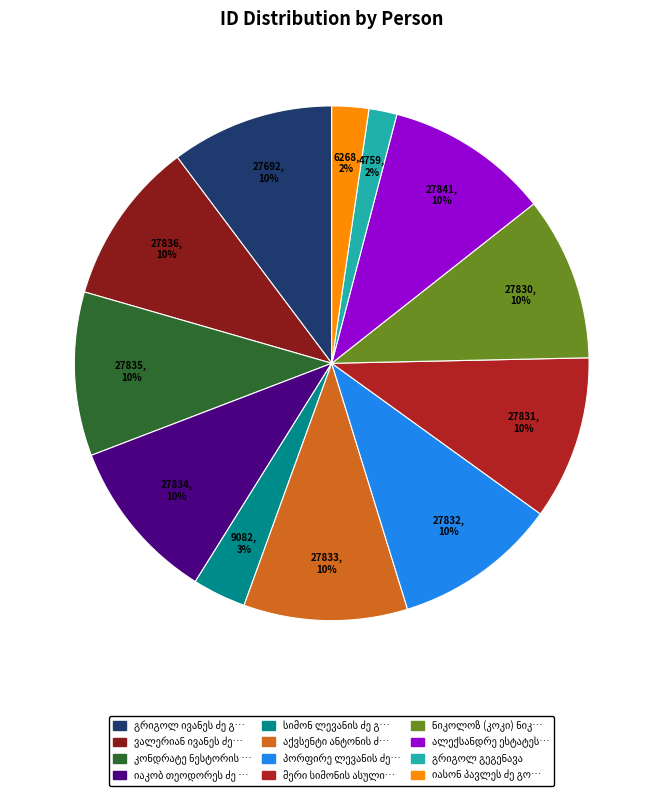

How many segments does this pie chart have?

12